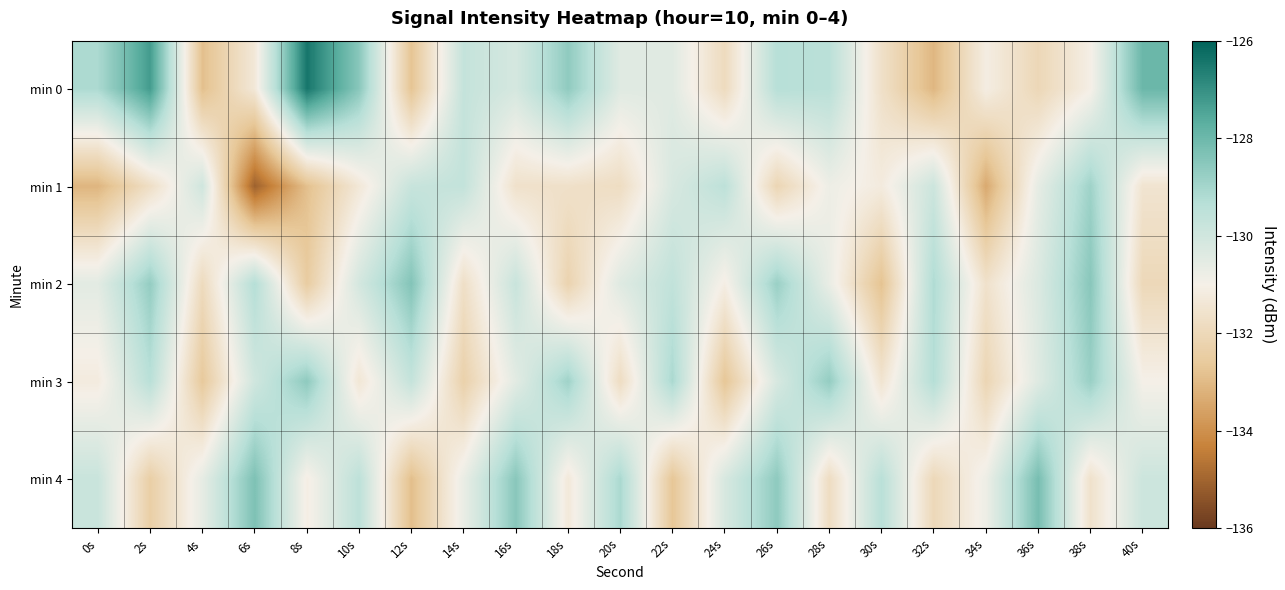

Reading left to right, transcribe all the data shown in this chart.

min 0: 0s=-129.1	2s=-127.3	4s=-132.9	6s=-131.3	8s=-126.4	10s=-128.5	12s=-132.8	14s=-129.7	16s=-130.1	18s=-128.6	20s=-130.4	22s=-130.5	24s=-131.9	26s=-129.3	28s=-129.4	30s=-131.7	32s=-133.1	34s=-131.1	36s=-132.0	38s=-131.1	40s=-128.0
min 1: 0s=-133.1	2s=-131.7	4s=-130.0	6s=-135.1	8s=-132.9	10s=-131.3	12s=-129.8	14s=-129.7	16s=-131.6	18s=-131.6	20s=-131.8	22s=-130.2	24s=-129.5	26s=-132.1	28s=-130.8	30s=-131.2	32s=-129.9	34s=-133.4	36s=-130.6	38s=-128.9	40s=-131.5
min 2: 0s=-130.5	2s=-128.7	4s=-131.9	6s=-129.3	8s=-132.5	10s=-130.1	12s=-128.4	14s=-131.7	16s=-129.8	18s=-132.2	20s=-130.4	22s=-129.6	24s=-131.1	26s=-128.8	28s=-130.7	30s=-132.8	32s=-129.2	34s=-131.6	36s=-130.3	38s=-128.5	40s=-132.0
min 3: 0s=-131.2	2s=-129.4	4s=-132.6	6s=-130.0	8s=-128.6	10s=-131.4	12s=-129.7	14s=-132.3	16s=-130.5	18s=-128.9	20s=-131.8	22s=-129.1	24s=-132.7	26s=-130.2	28s=-128.7	30s=-131.5	32s=-129.3	34s=-132.1	36s=-130.4	38s=-128.8	40s=-131.0
min 4: 0s=-129.8	2s=-132.4	4s=-130.6	6s=-128.3	8s=-131.1	10s=-129.5	12s=-132.9	14s=-130.7	16s=-128.5	18s=-131.3	20s=-129.1	22s=-132.7	24s=-130.2	26s=-128.6	28s=-131.8	30s=-129.4	32s=-132.0	34s=-130.8	36s=-128.2	38s=-131.6	40s=-129.9